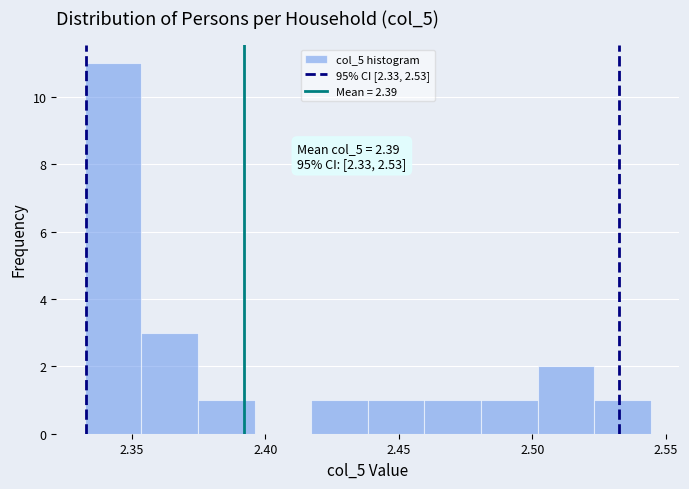

Over which range of the x-axis is the bar tallest?

2.330 to 2.355